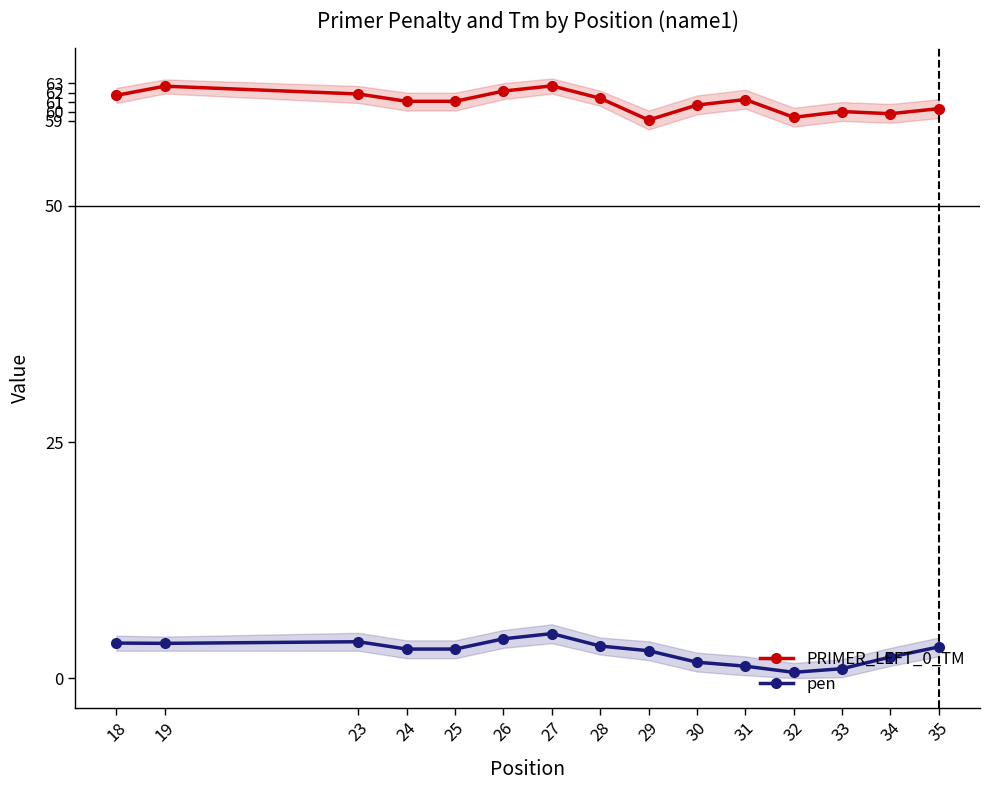

Rank the series by their average value, from highest to lowest.

PRIMER_LEFT_0_TM, pen